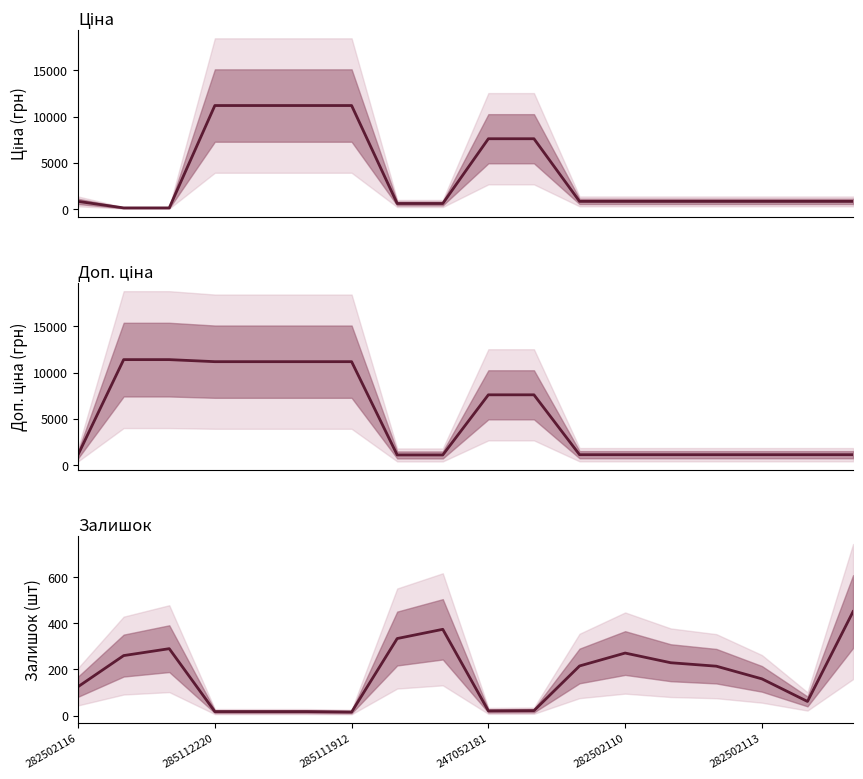

Does the chart have visible grid lines?

No